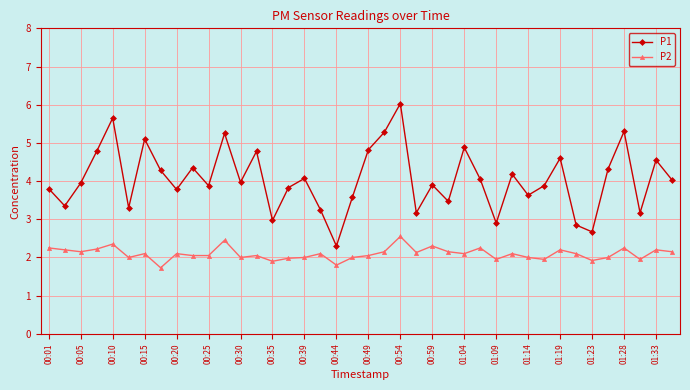

True or false: P1 and P2 cross at least once.

False